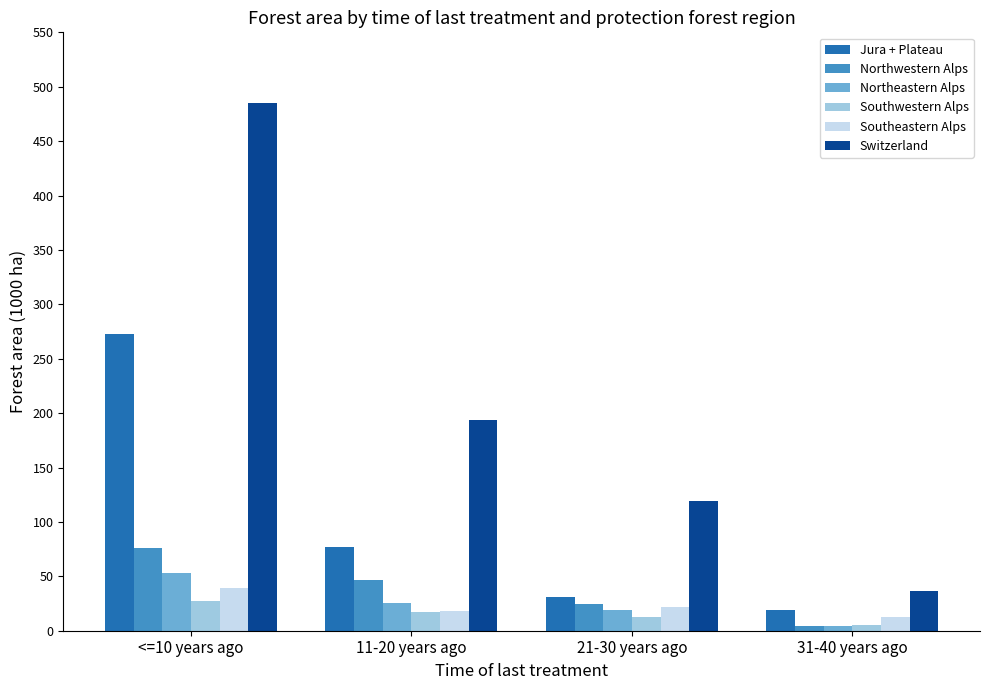

What is the maximum value shown in the chart?

485.5